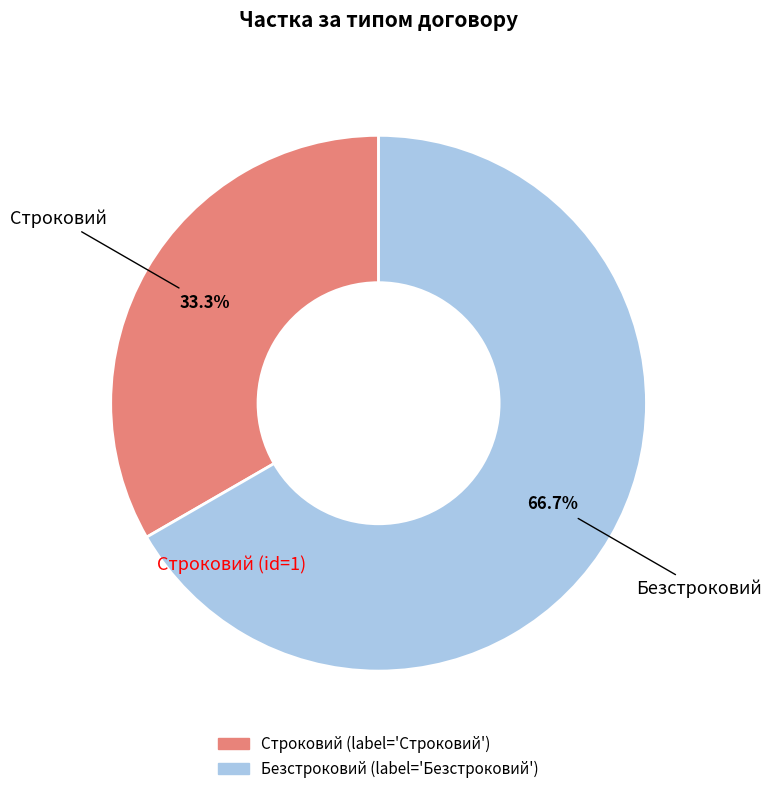

True or false: Безстроковий accounts for 76% of the total.

False